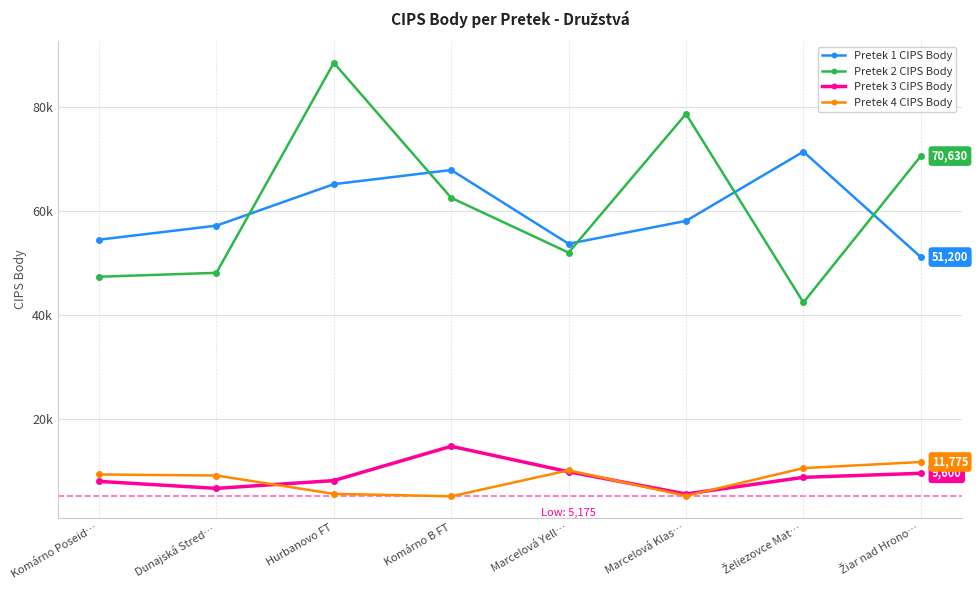

True or false: Pretek 3 CIPS Body has more than 0 interior local peaks.

True